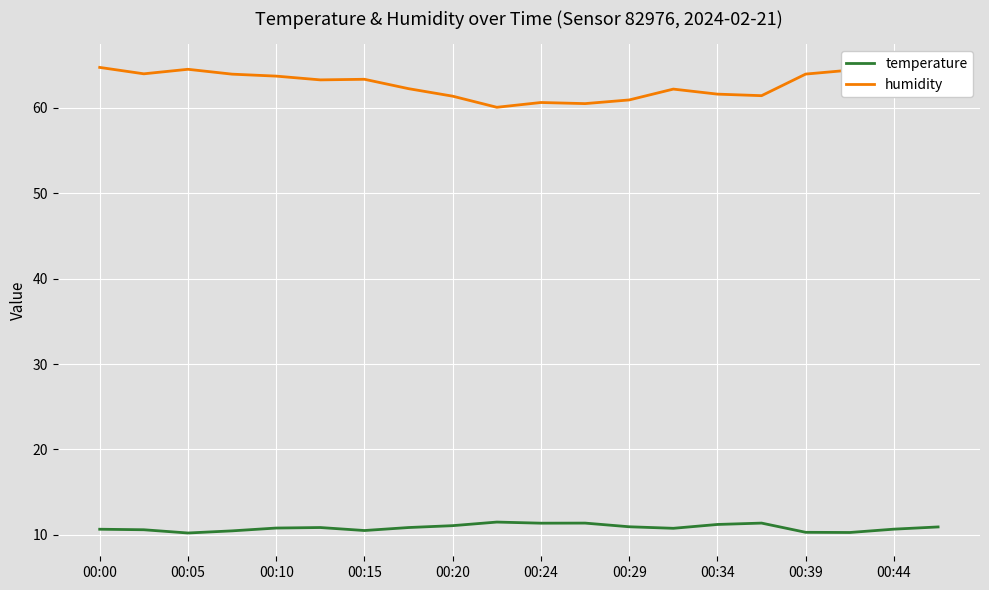

What is the maximum value shown in the chart?

64.7